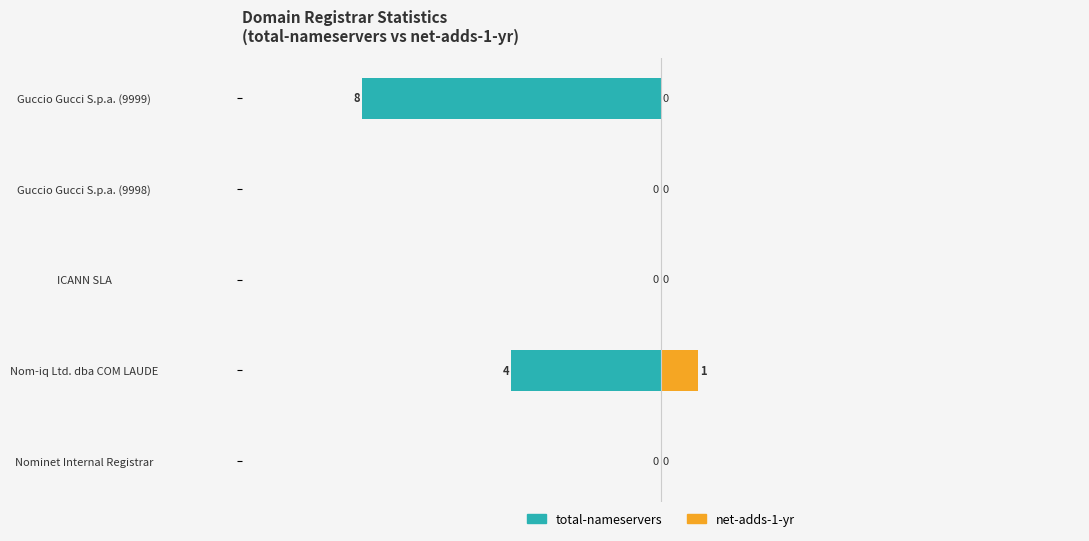

Which has a higher value, Nom-iq Ltd. dba COM LAUDE or ICANN SLA?

ICANN SLA